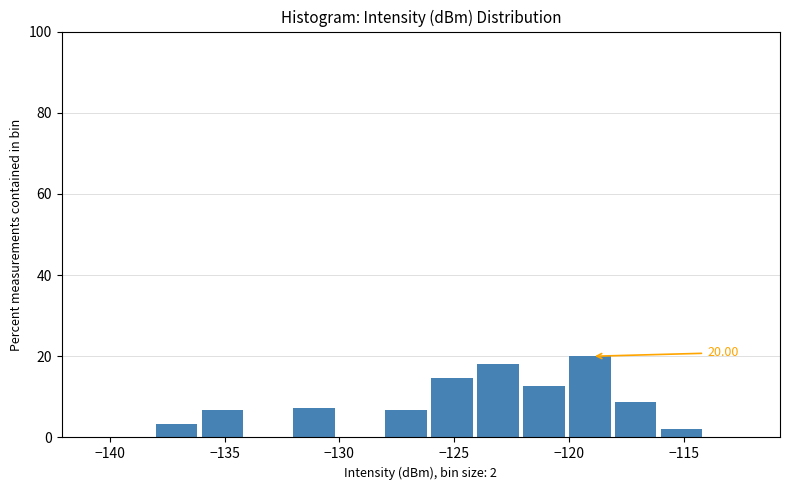

Which range on the x-axis has the tallest bar?

-120 to -118